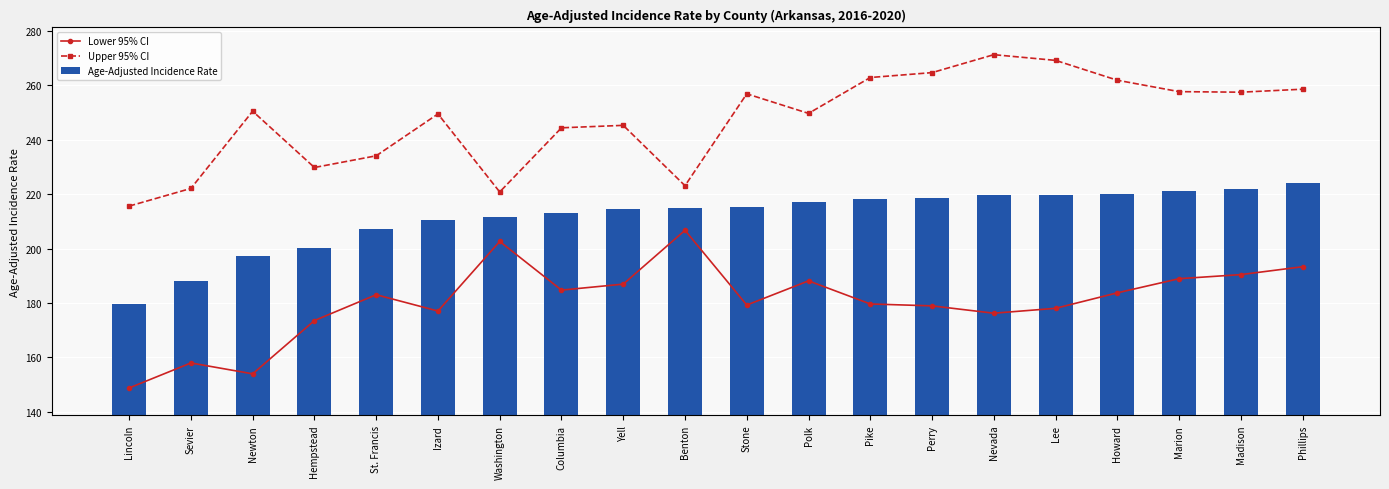

The Age-Adjusted Incidence Rate series shows 302.8 at Marion. True or false?

False